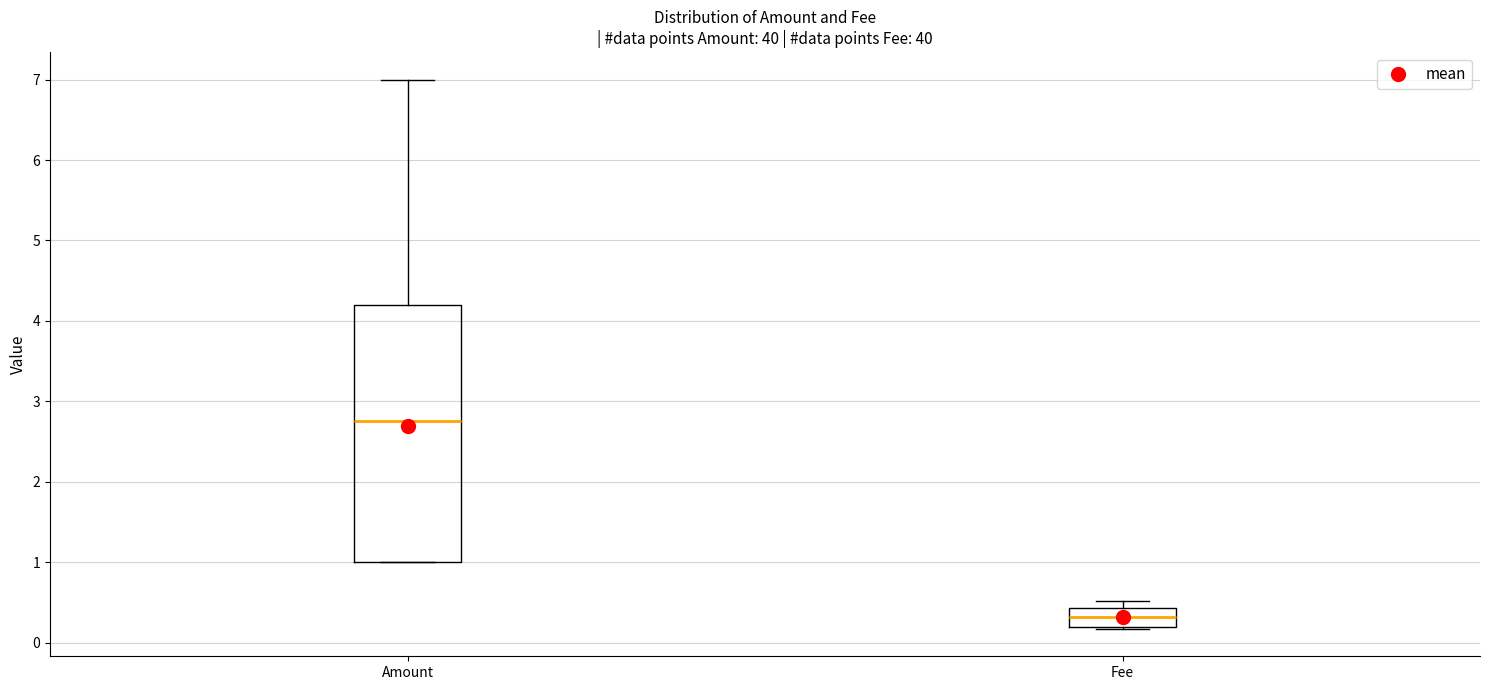

Reading left to right, transcribe this box plot: for each box, give where its median line is, the range the box spans, and where its two whiskers end, as read against the y-axis. The values are not printed on the chart, so give them approximately, as read against the axis.

Amount: median 2.8, box 1.0 to 4.2, whiskers 1.0 to 7.0
Fee: median 0.3, box 0.2 to 0.4, whiskers 0.2 to 0.5